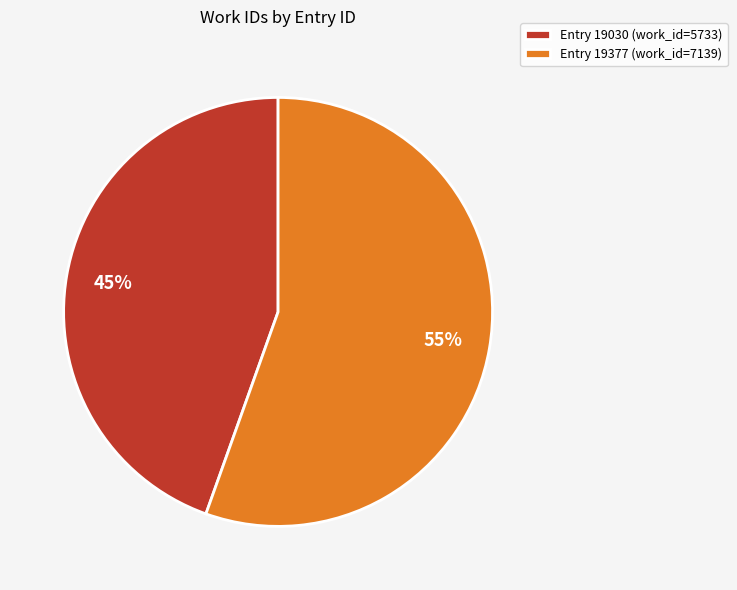

What is the ratio of the value at Entry 19377 (work_id=7139) to the value at Entry 19030 (work_id=5733)?

1.2